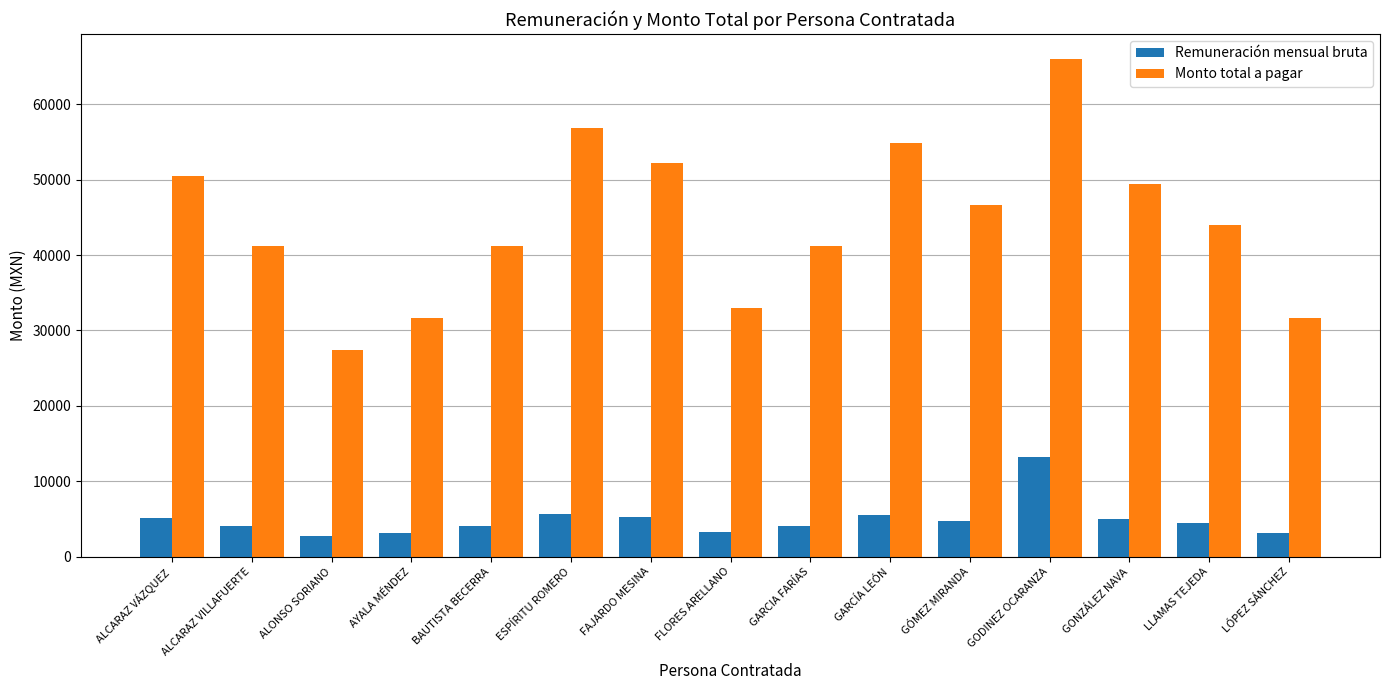

What is the label of the 2nd bar from the left?

ALCARAZ VILLAFUERTE